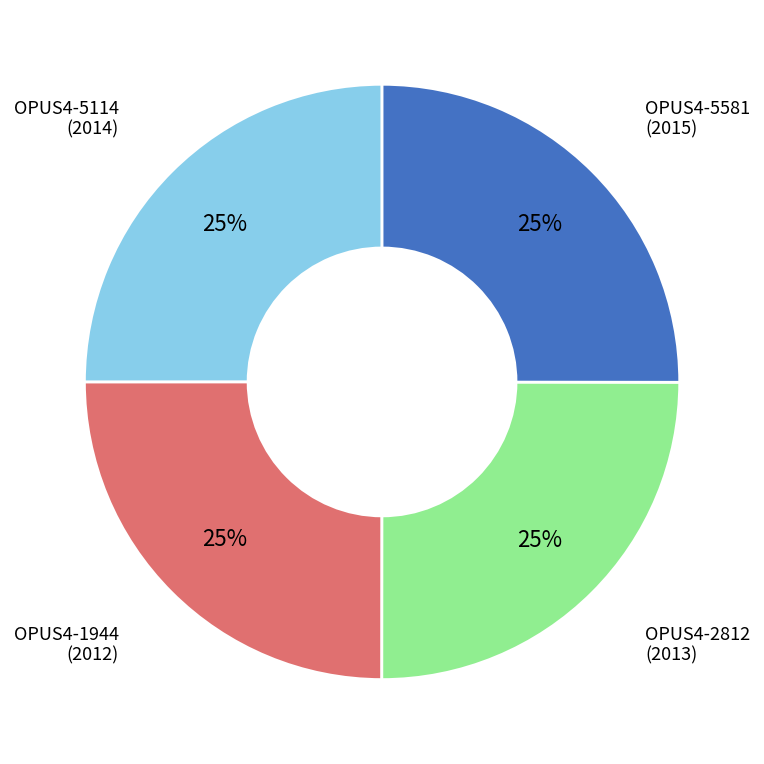

Count the number of slices in the pie.

4